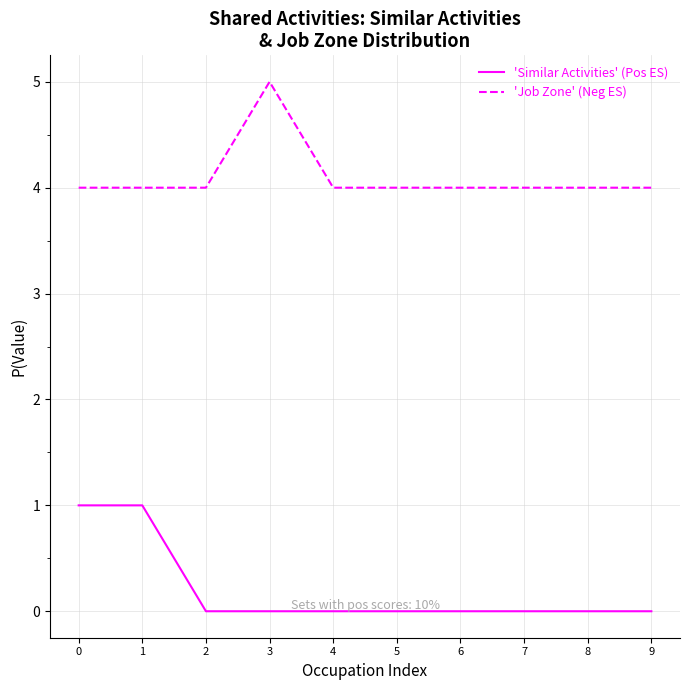

The 'Job Zone' (Neg ES) series shows 5 at 3. True or false?

True